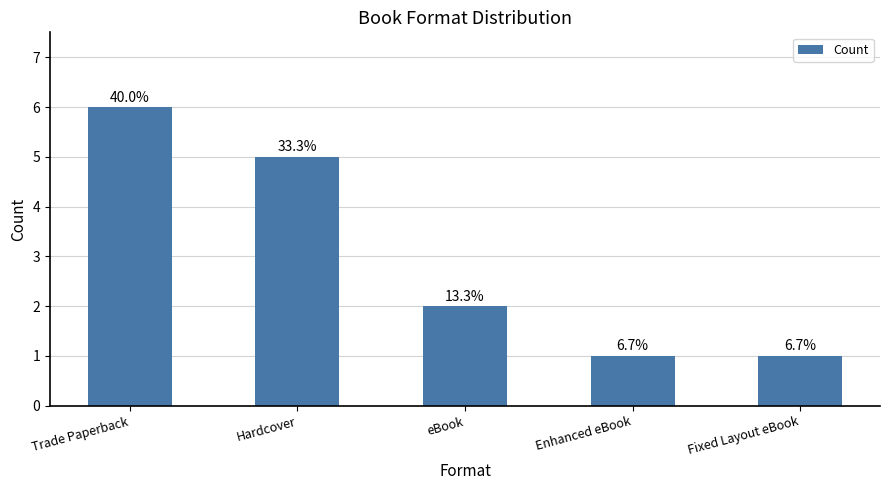

What position from the right is Fixed Layout eBook?

1